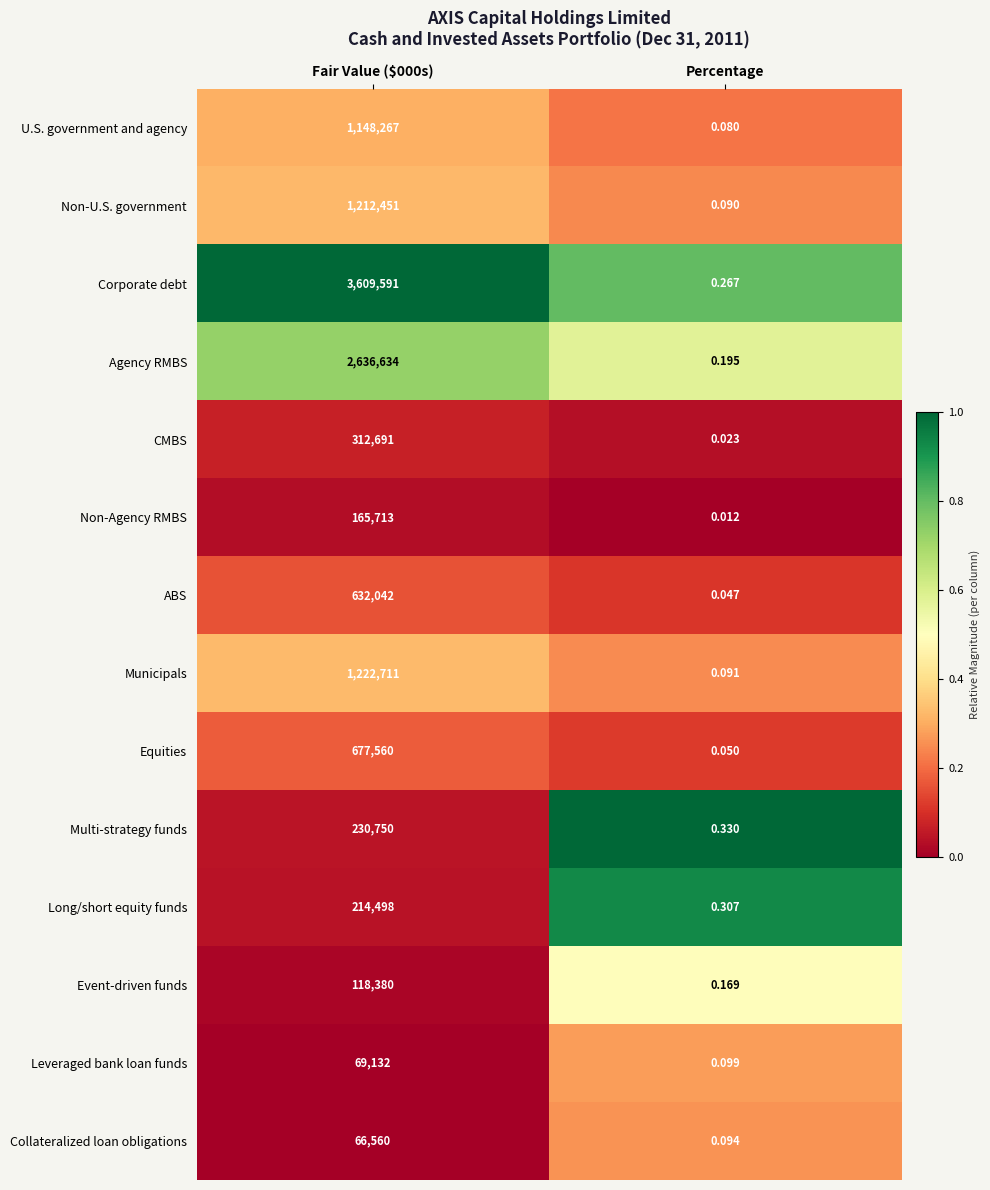

Which series has the largest total across all categories?

Corporate debt